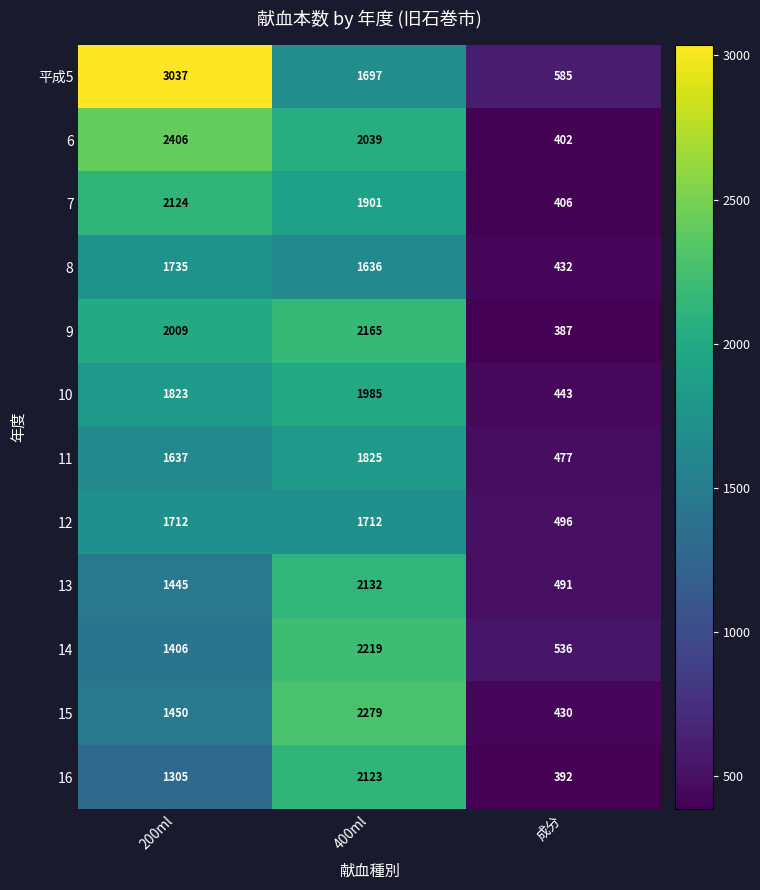

What value does the 8 series have at 400ml?

1636